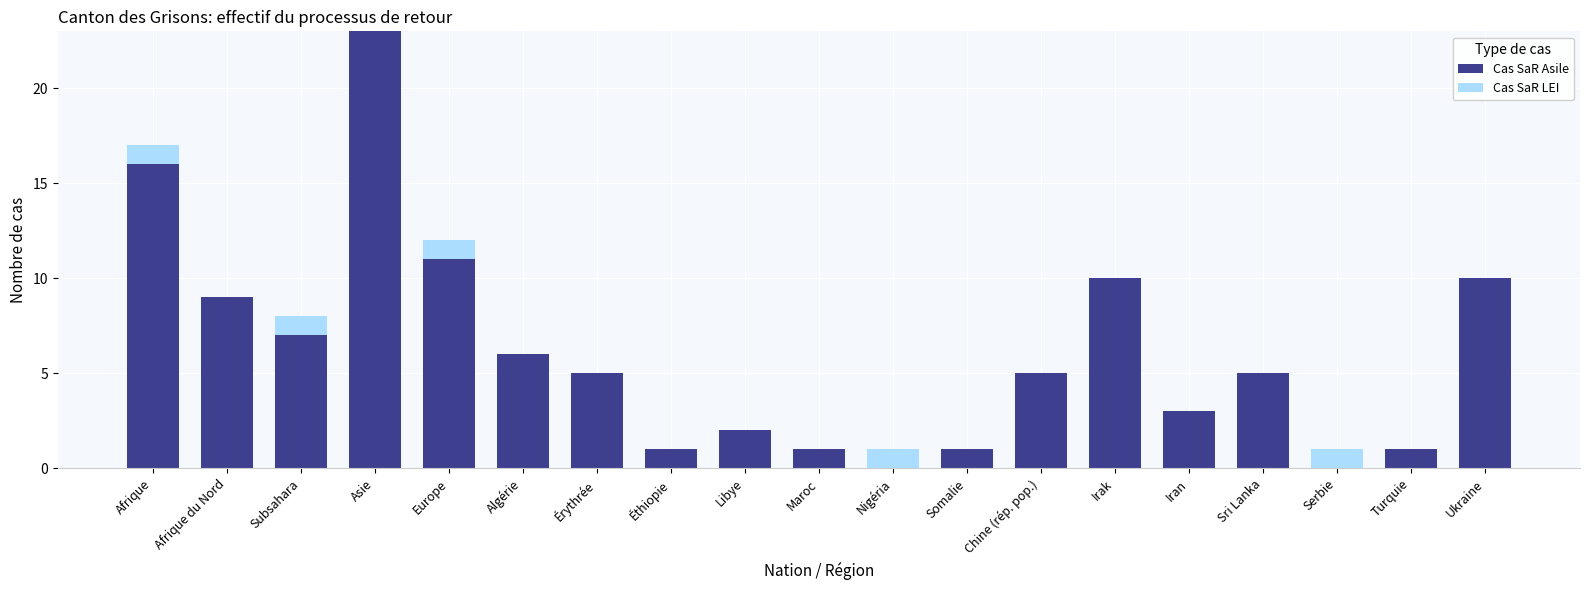

What is the total value across all series at Sri Lanka?

5